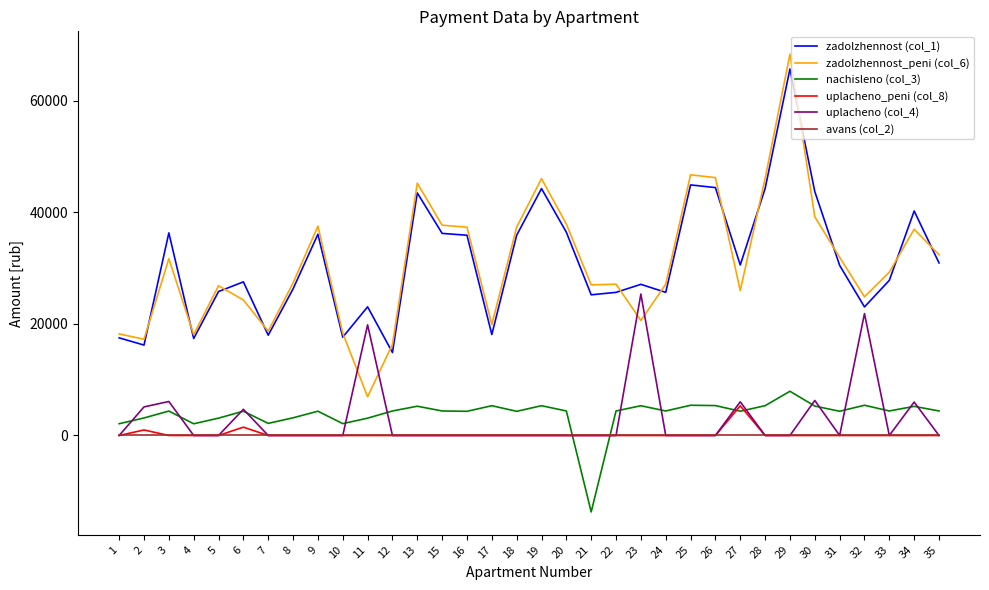

Is the value of zadolzhennost_peni (col_6) at 30 greater than the value of avans (col_2) at 11?

Yes